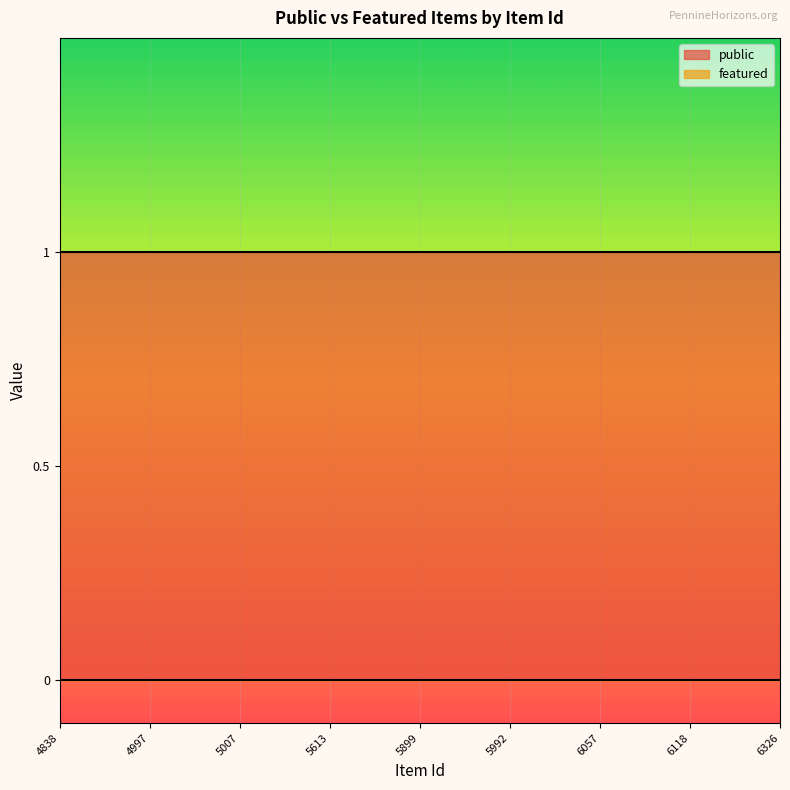

What is the difference between the highest and lowest values at 5899?

1